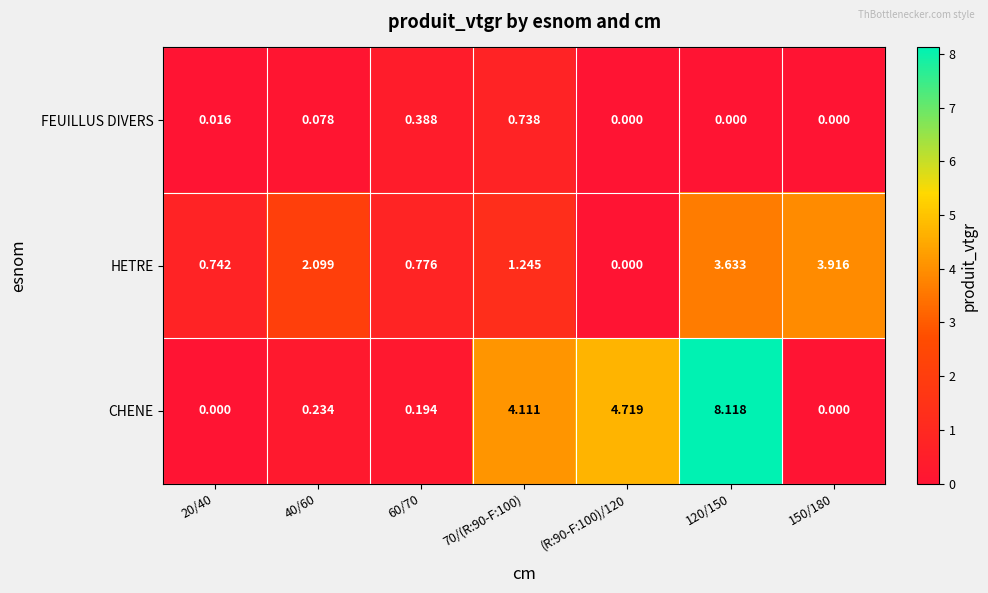

Which series has the largest range (max minus min)?

CHENE